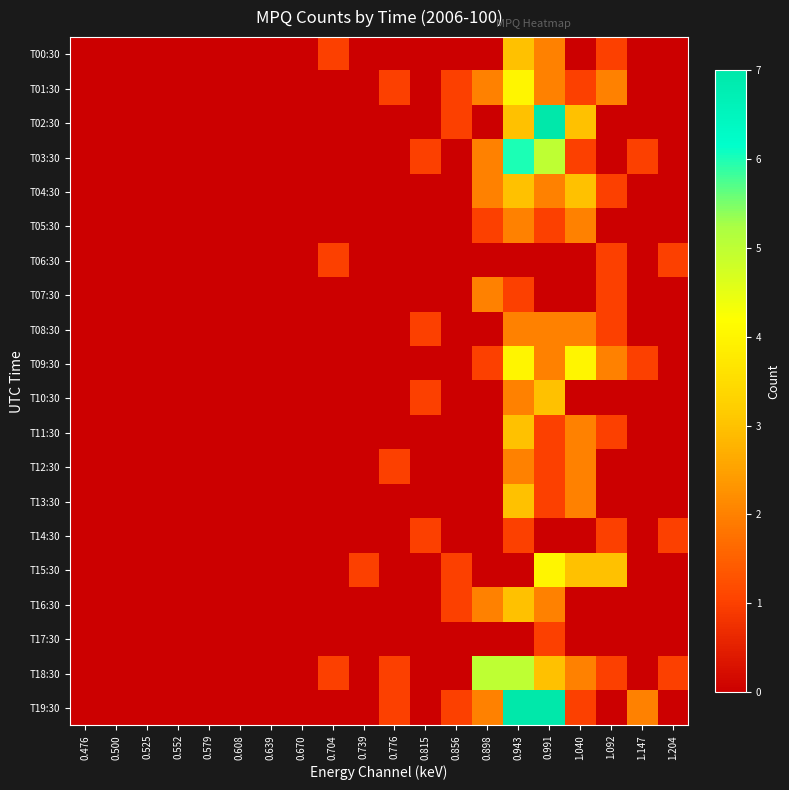

What is the spread (max minus min) of values at 0.815?

1